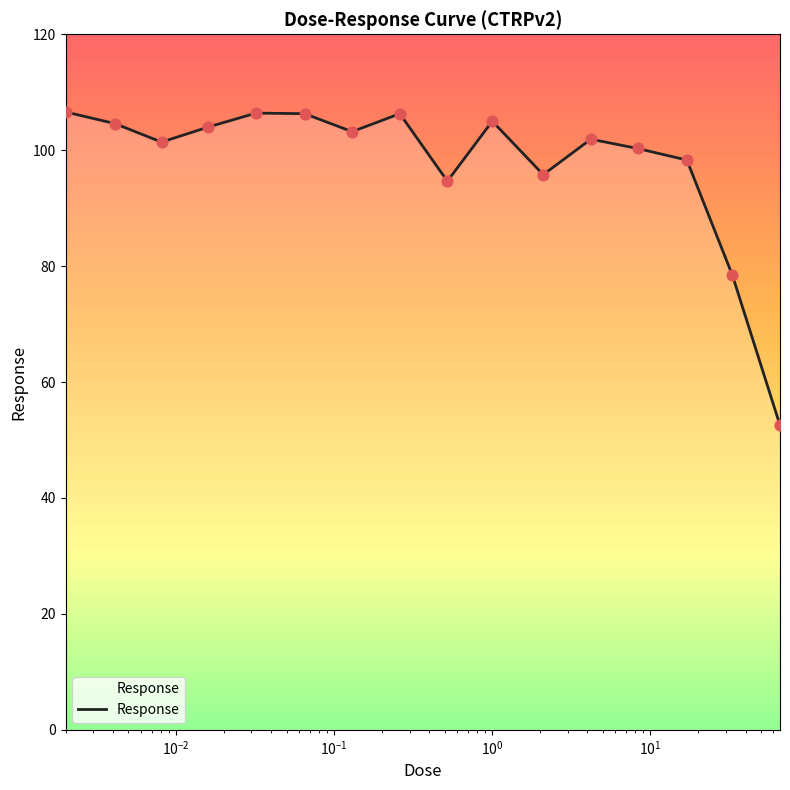

What is the difference between the maximum and minimum values?

54.1